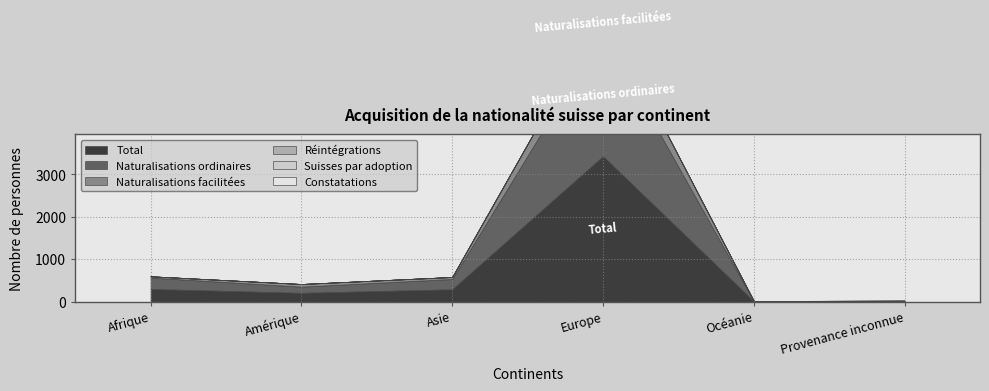

At which label is Constatations closest to 2?

Afrique